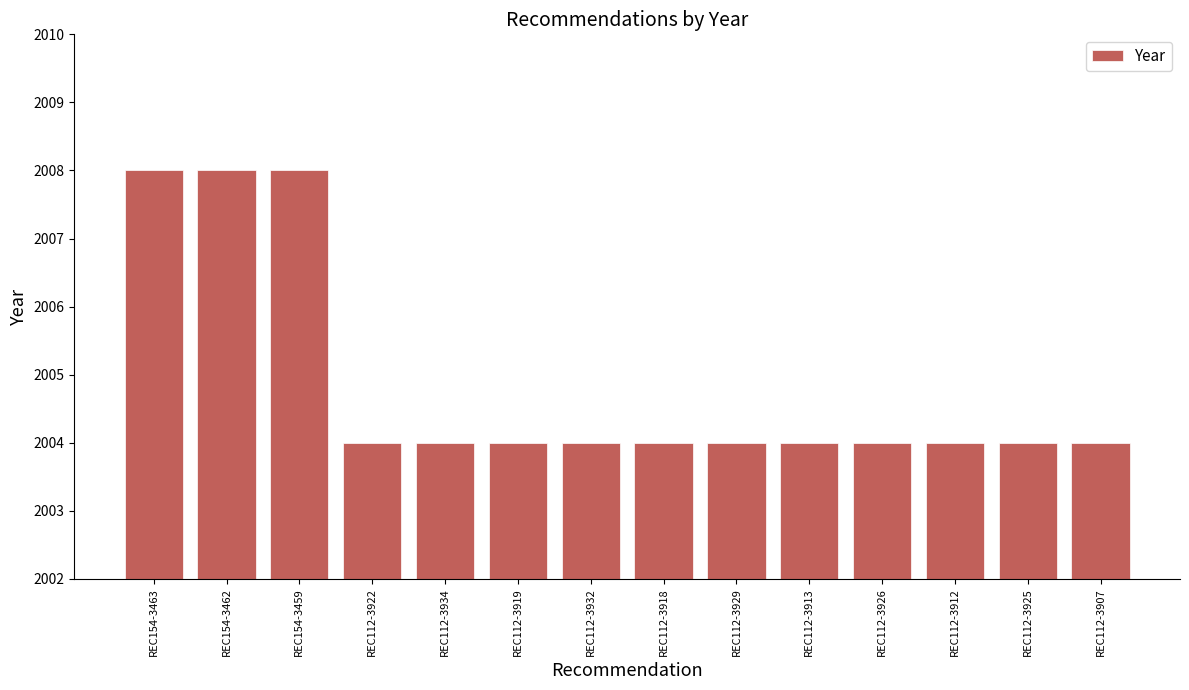

What is the approximate value at REC112-3926?

2004